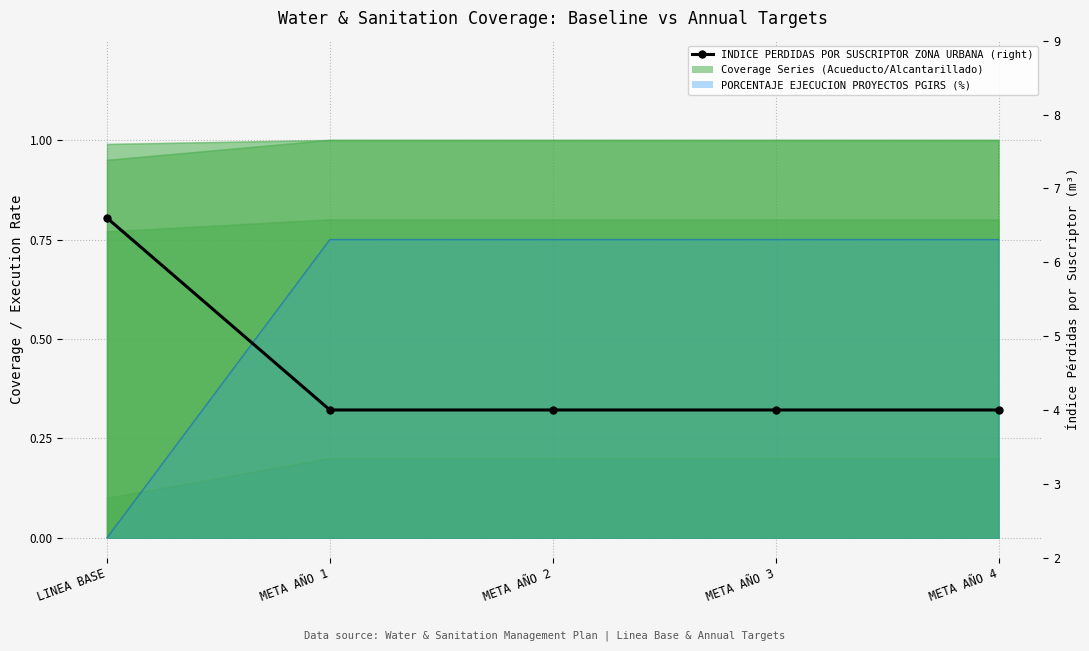

List the labels in order of value, largest first.

LINEA BASE, META AÑO 1, META AÑO 2, META AÑO 3, META AÑO 4